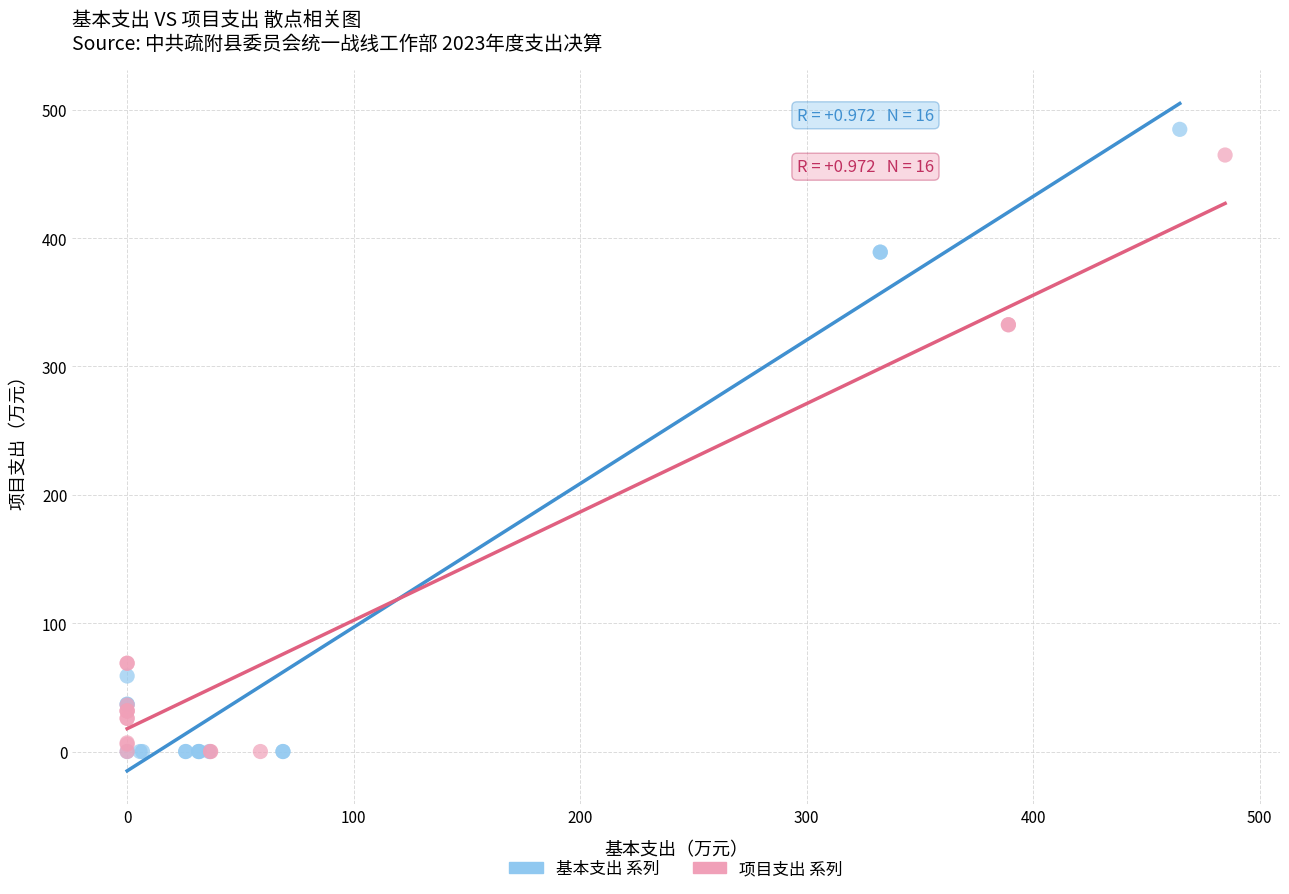

Which series has the largest Y range (max minus min)?

基本支出 系列